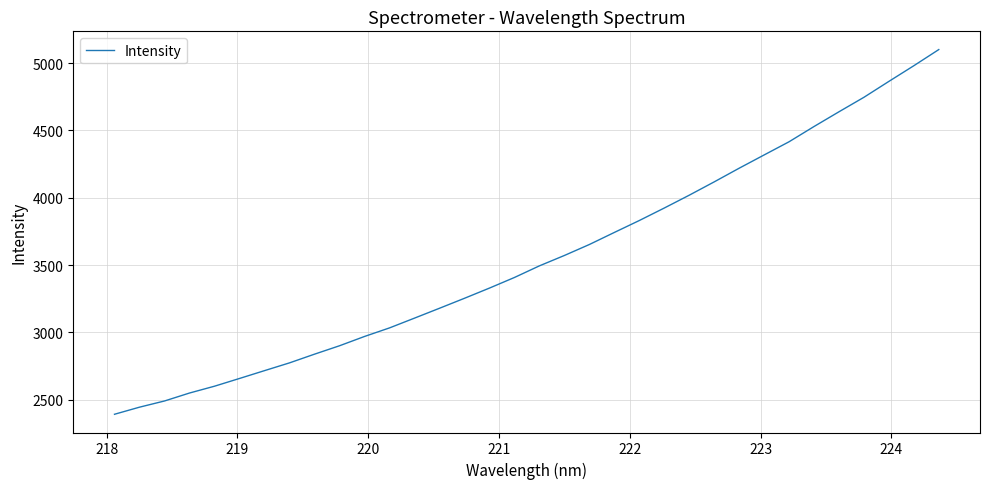

What is the greatest value displayed?

5101.0